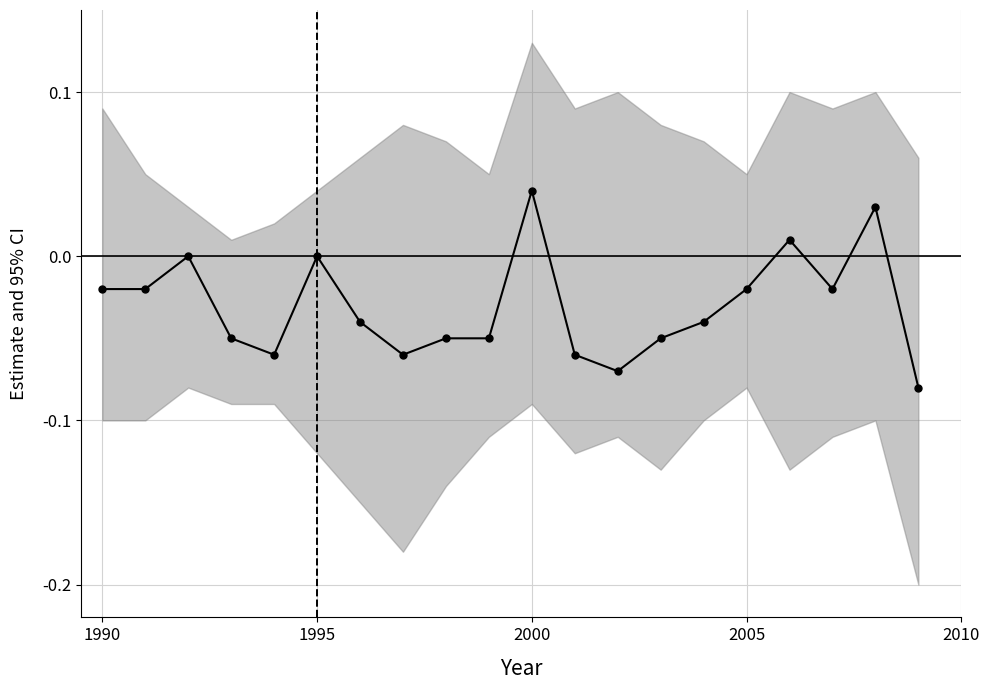

Count the number of values greater than 0.

3